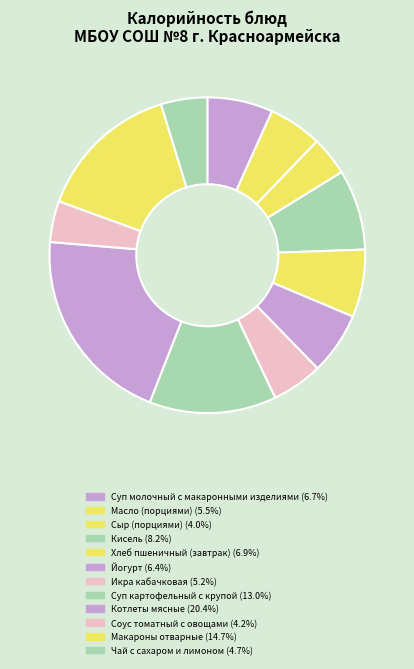

What is the total percentage of Макароны отварные and Сыр (порциями)?

18.7%